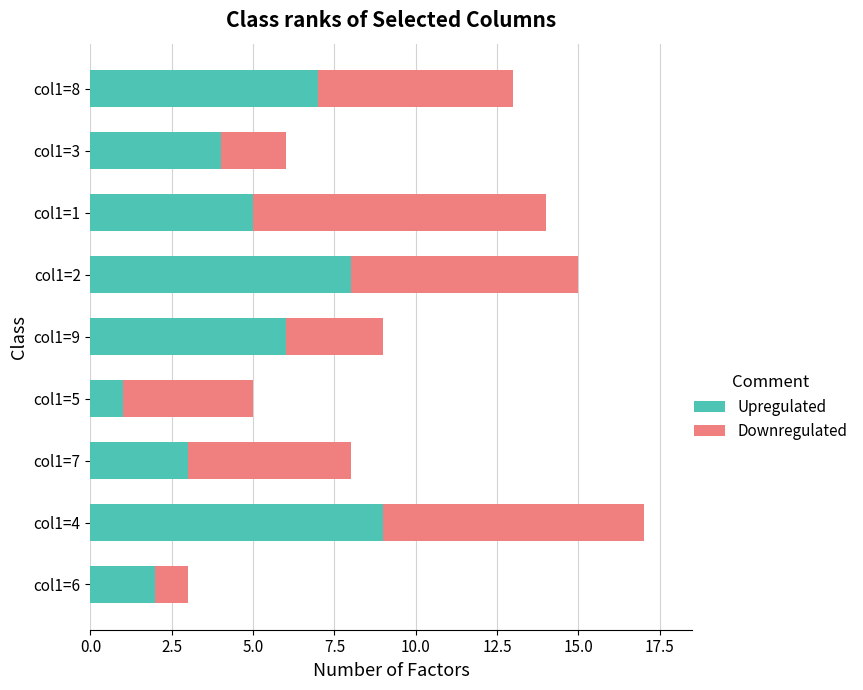

What is the maximum value for Upregulated?

9